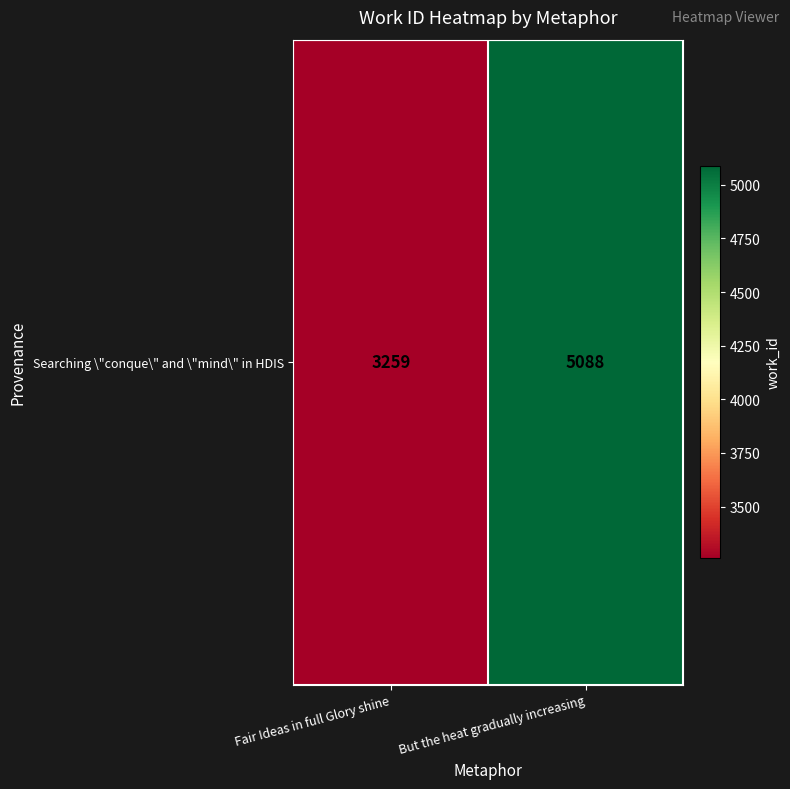

What is the difference between the values at Fair Ideas in full Glory shine and But the heat gradually increasing?

1829